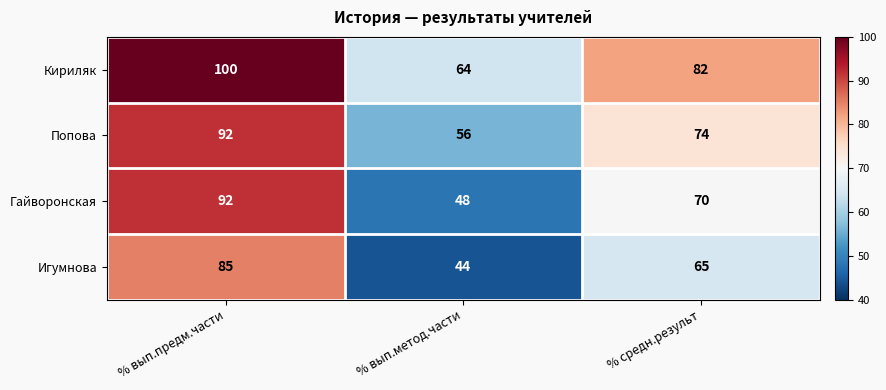

What is the spread (max minus min) of values at % средн.результ?

17